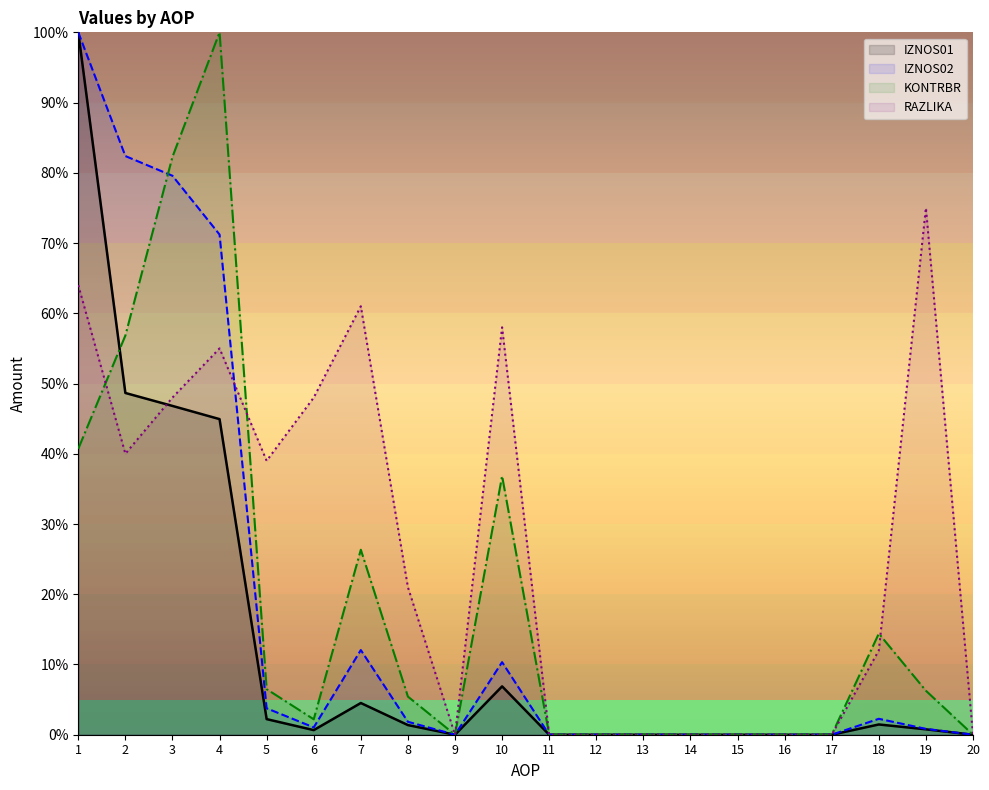

Which series changed the most between 6 and 11?

RAZLIKA